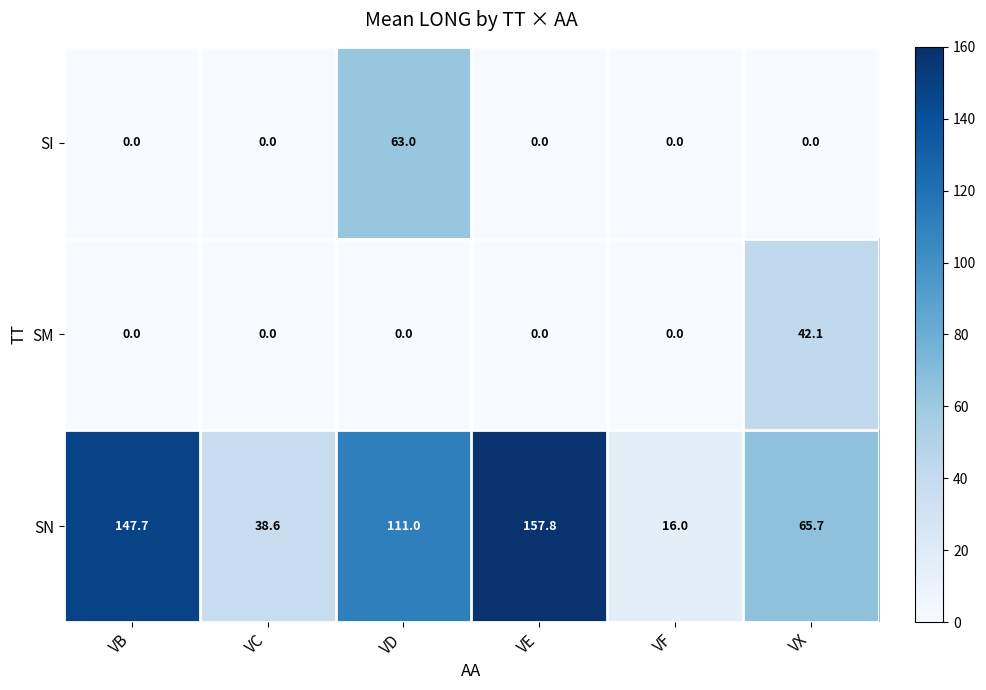

How many categories are shown in the chart?

6